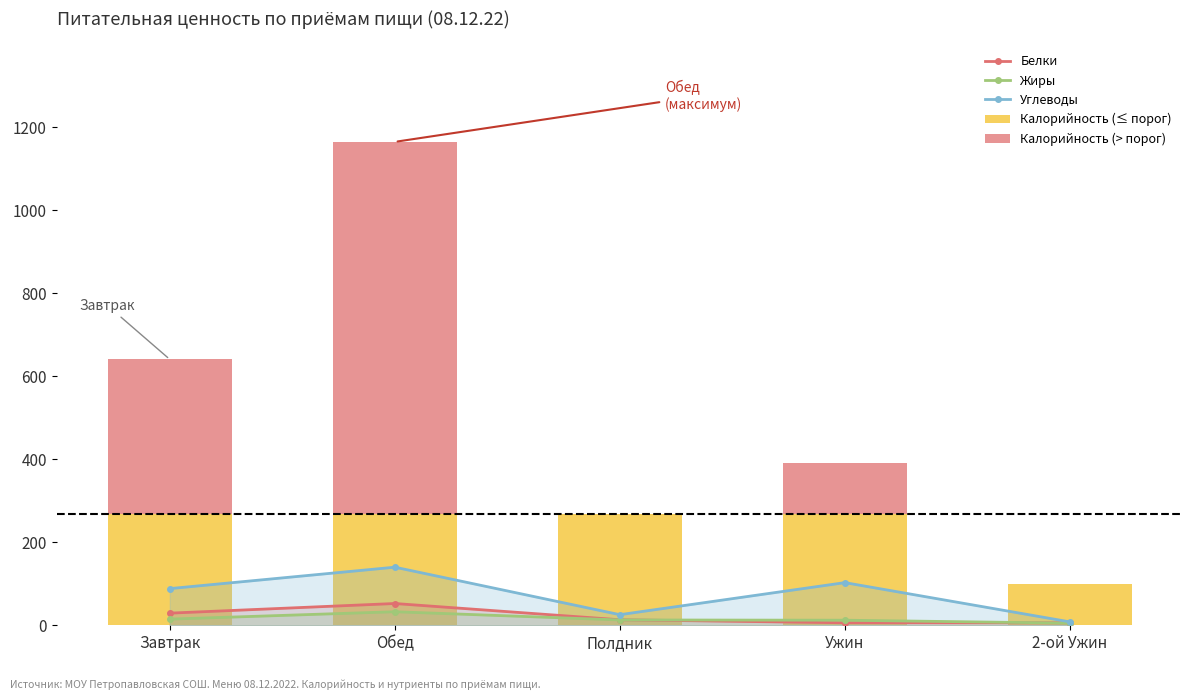

Reading left to right, what are all the values shown in this chart?

Белки: 29.1	52.3	13.1	5.9	5.8
Жиры: 14.7	32.5	12.7	12.1	5.0
Углеводы: 88.2	139.8	25.4	102.6	8.0
Калорийность (≤ порог): 267.0	267.0	267.0	267.0	100.0
Калорийность (> порог): 373.4	897.4	0.0	123.0	0.0